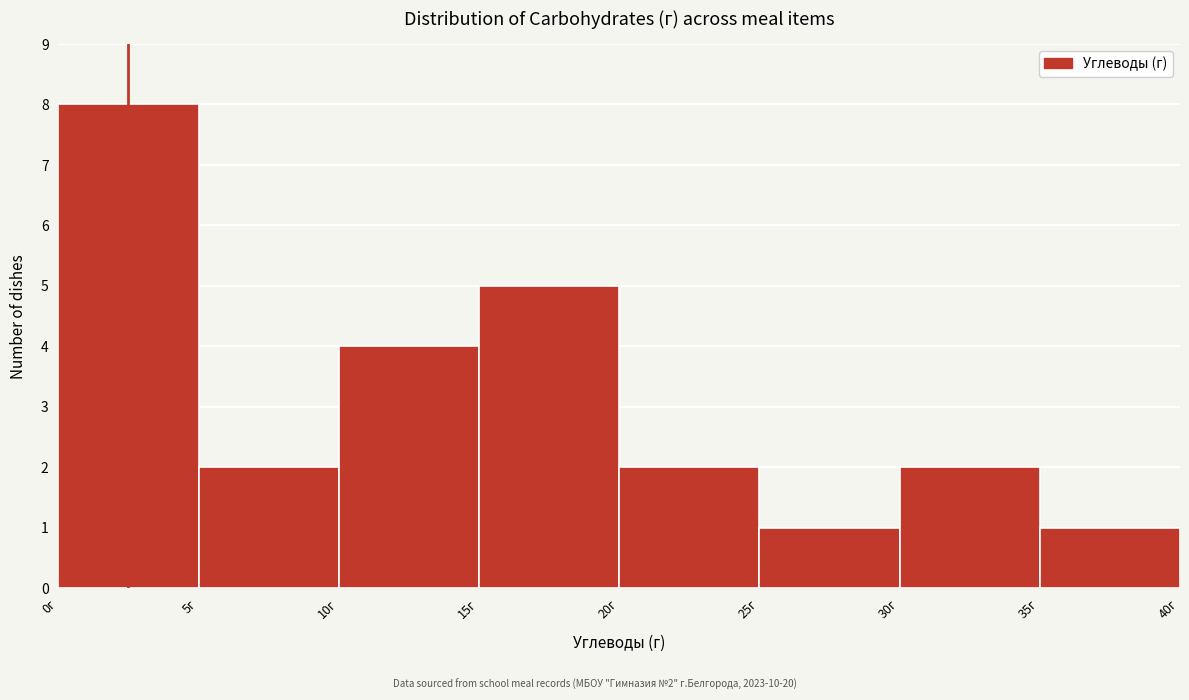

Which range on the x-axis has the tallest bar?

0 to 5